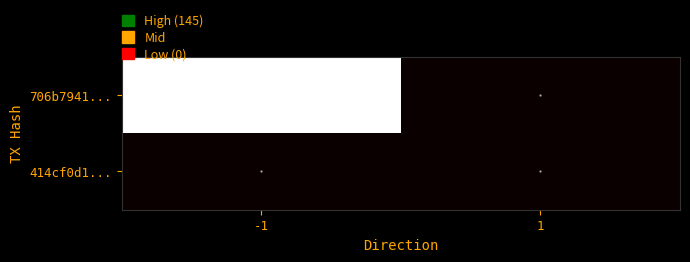

List the series in order of their overall mean, lowest first.

414cf0d1..., 706b7941...